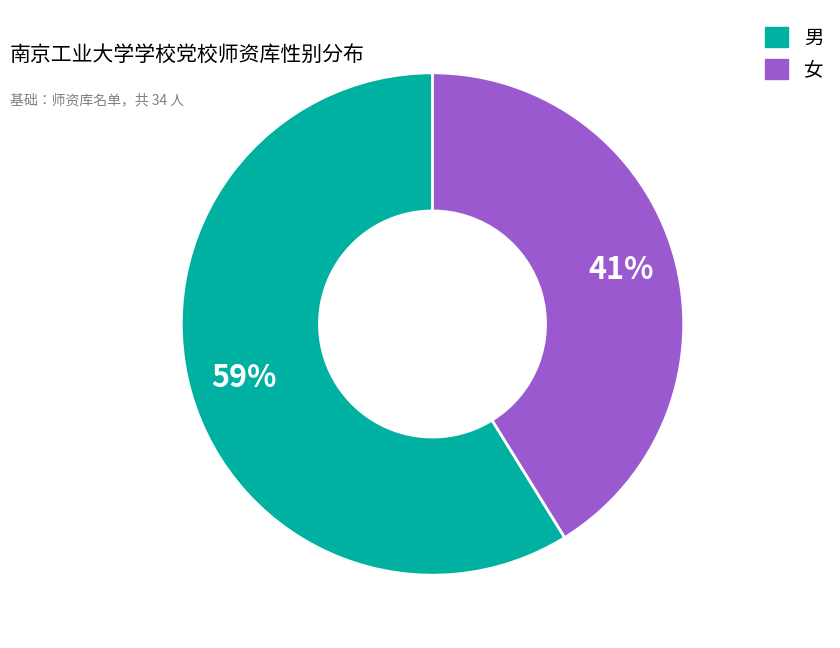

To the nearest percent, what is the combined percentage of 男 and 女?

100%